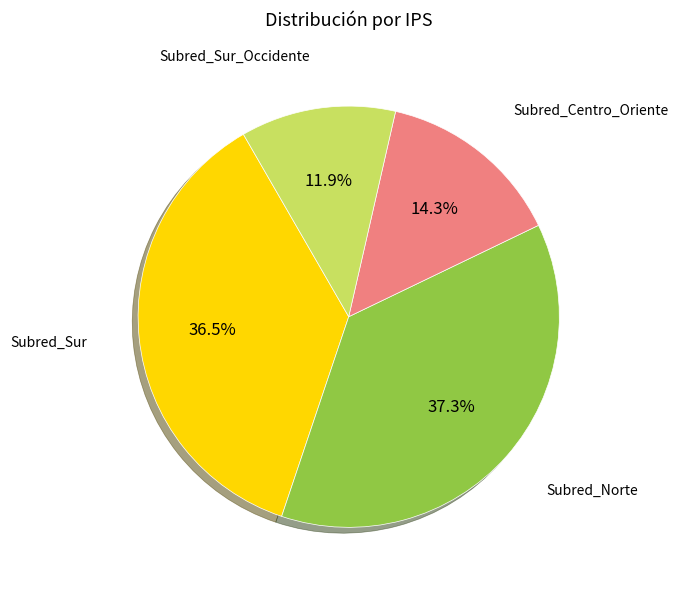

What is the ratio of the value at Subred_Centro_Oriente to the value at Subred_Sur_Occidente?

1.2